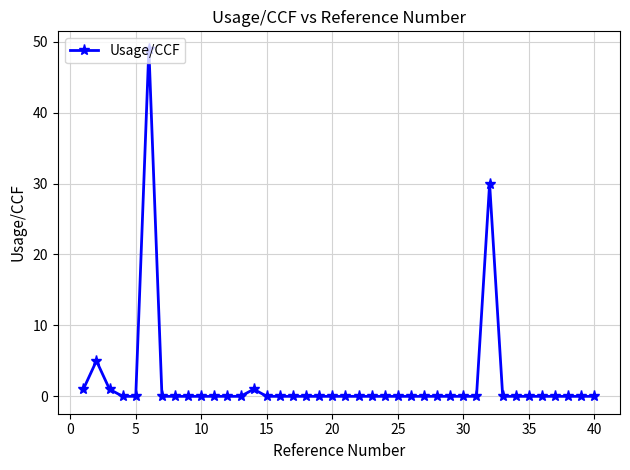

How many data points does each series have?

40